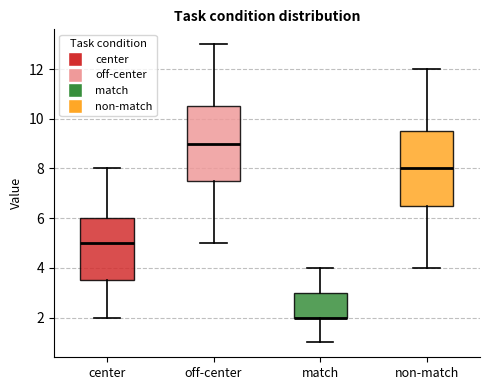

Reading left to right, read every box against the y-axis: the position of its median line, the range the box covers, and the ends of its whiskers. The values are not printed on the chart, so give them approximately, as read against the axis.

center: median 5.0, box 3.6 to 6.0, whiskers 2.0 to 8.0
off-center: median 9.0, box 7.6 to 10.6, whiskers 5.0 to 13.0
match: median 2.0 (drawn on the box's lower edge), box 2.0 to 3.0, whiskers 1.0 to 4.0
non-match: median 8.0, box 6.6 to 9.6, whiskers 4.0 to 12.0